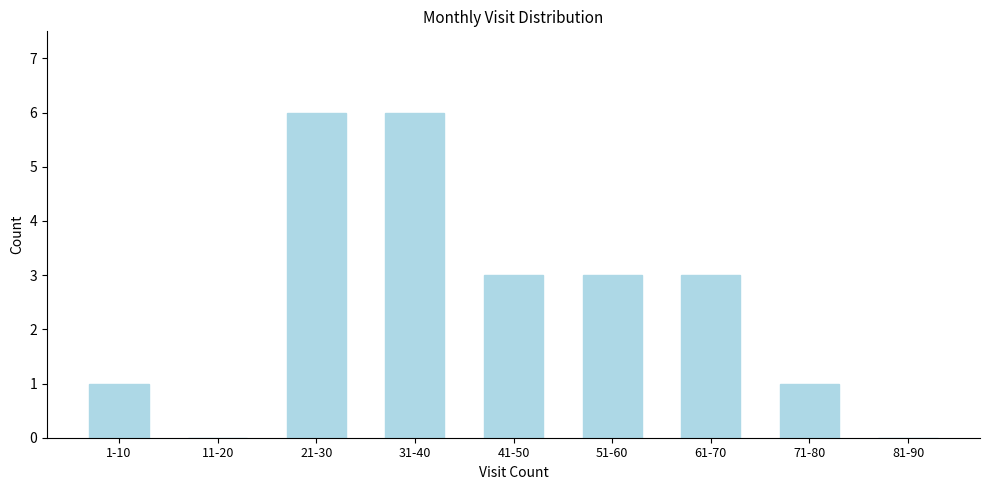

Reading left to right, list all the values displayed in this chart.

1-10=1	11-20=0	21-30=6	31-40=6	41-50=3	51-60=3	61-70=3	71-80=1	81-90=0